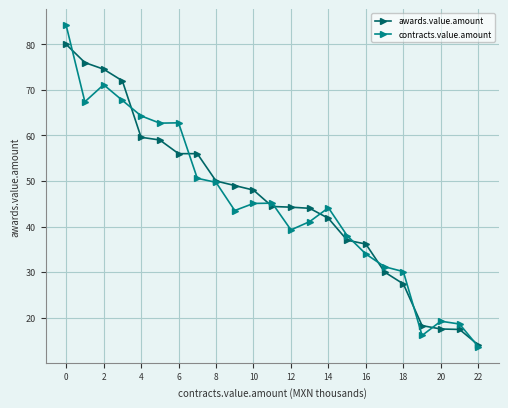

What is the maximum value shown in the chart?

84.2